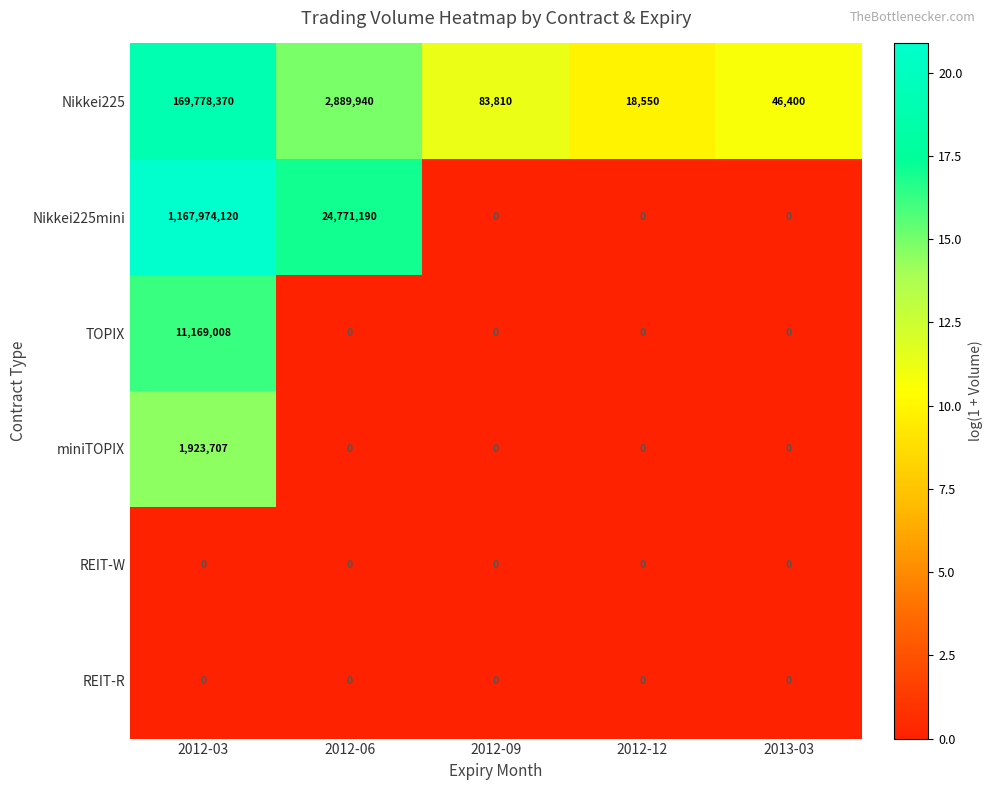

What is the average value of the Nikkei225 series?

34563414